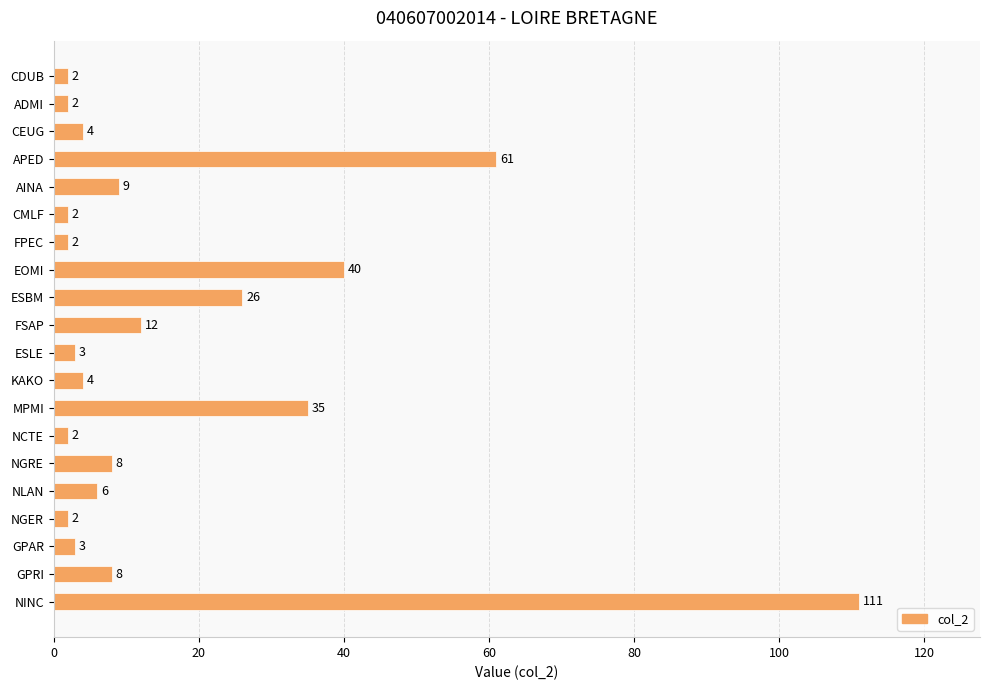

How many data points are less than 6?

10